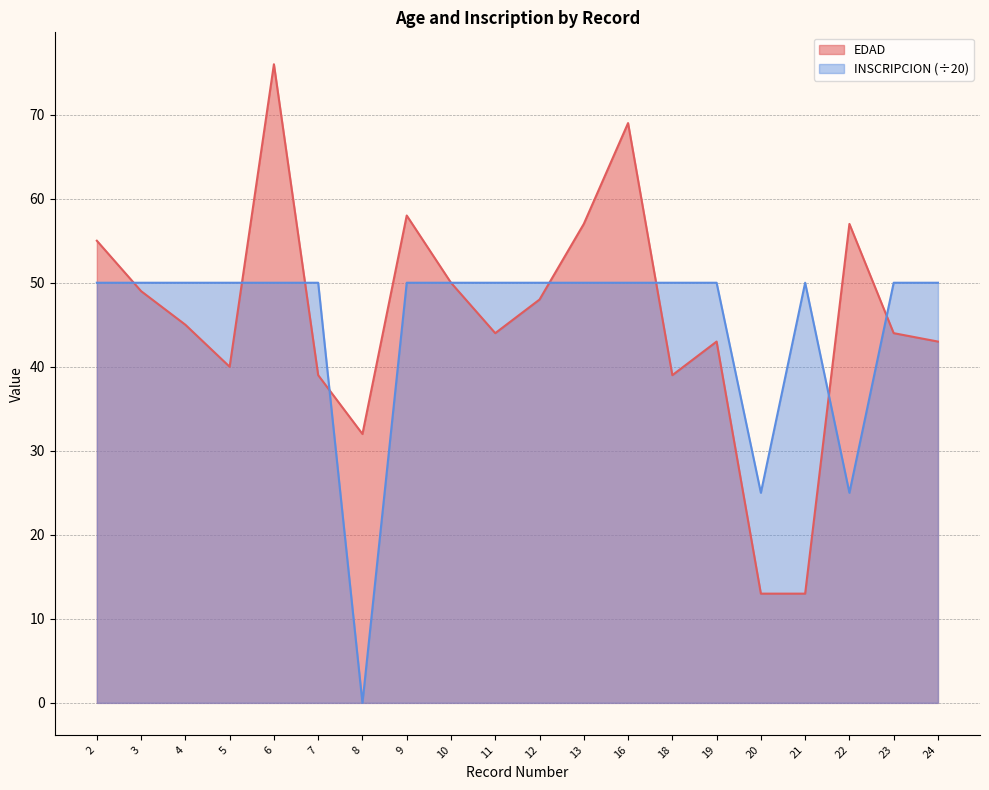

At which category is the sum across all series the highest?

6